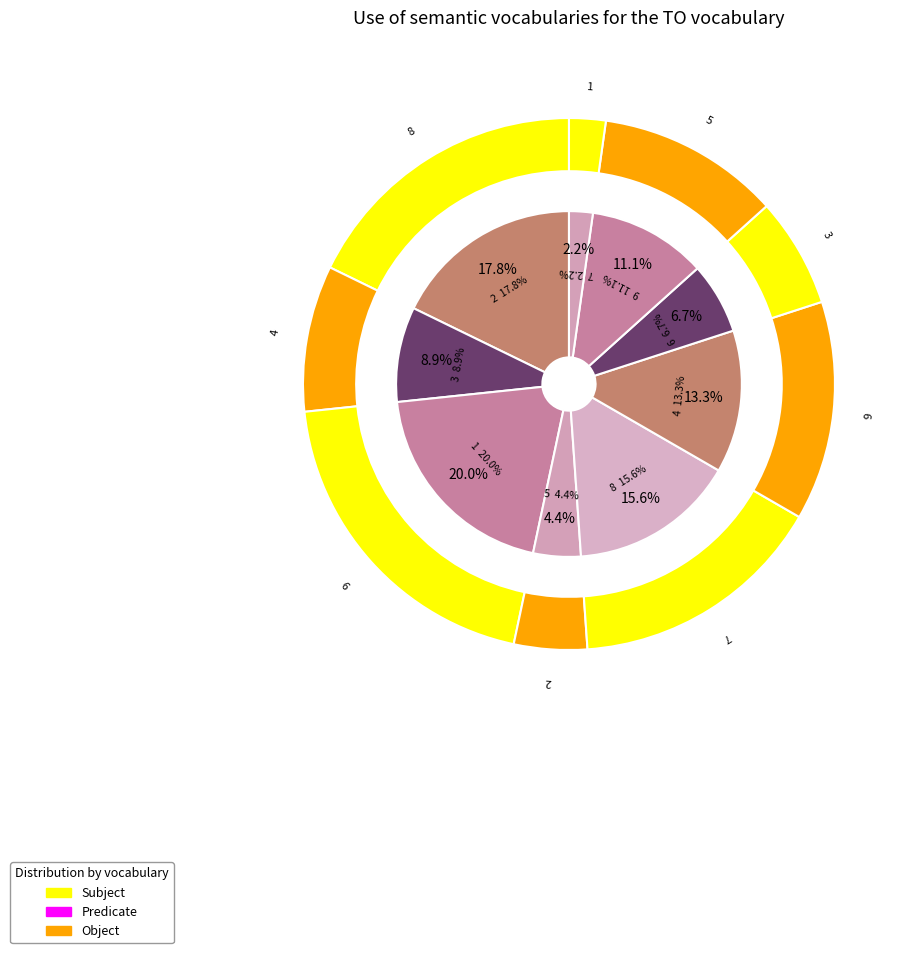

To the nearest percent, what is the difference between the largest and smallest slice percentages?

18%